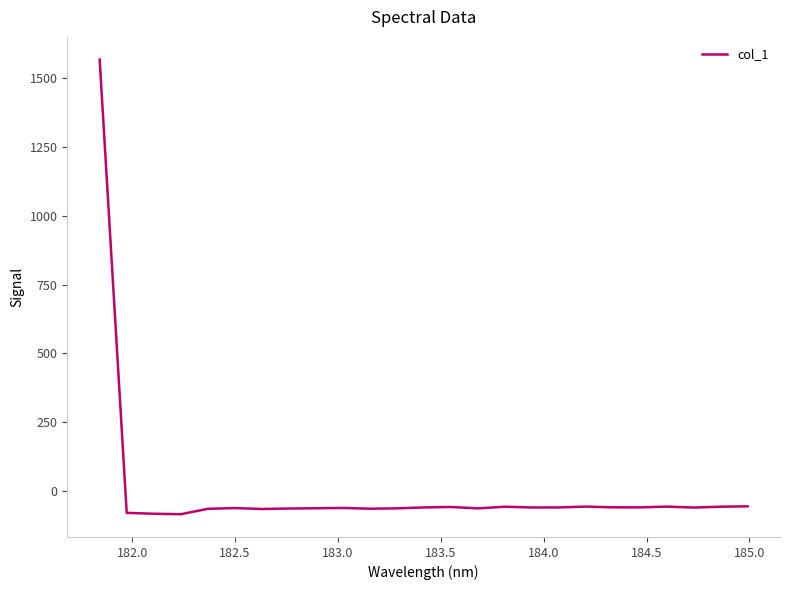

How many lines are shown in the chart?

1